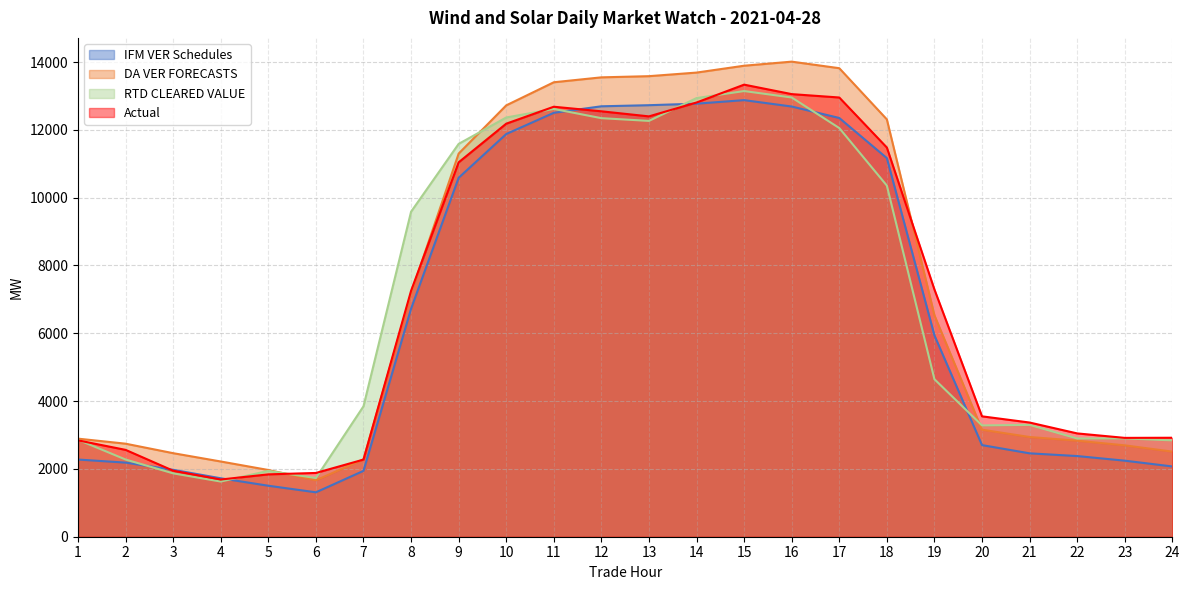

Rank the categories by Actual value from lowest to highest.

4, 5, 6, 3, 7, 2, 1, 23, 24, 22, 21, 20, 8, 19, 9, 18, 10, 13, 12, 11, 14, 17, 16, 15